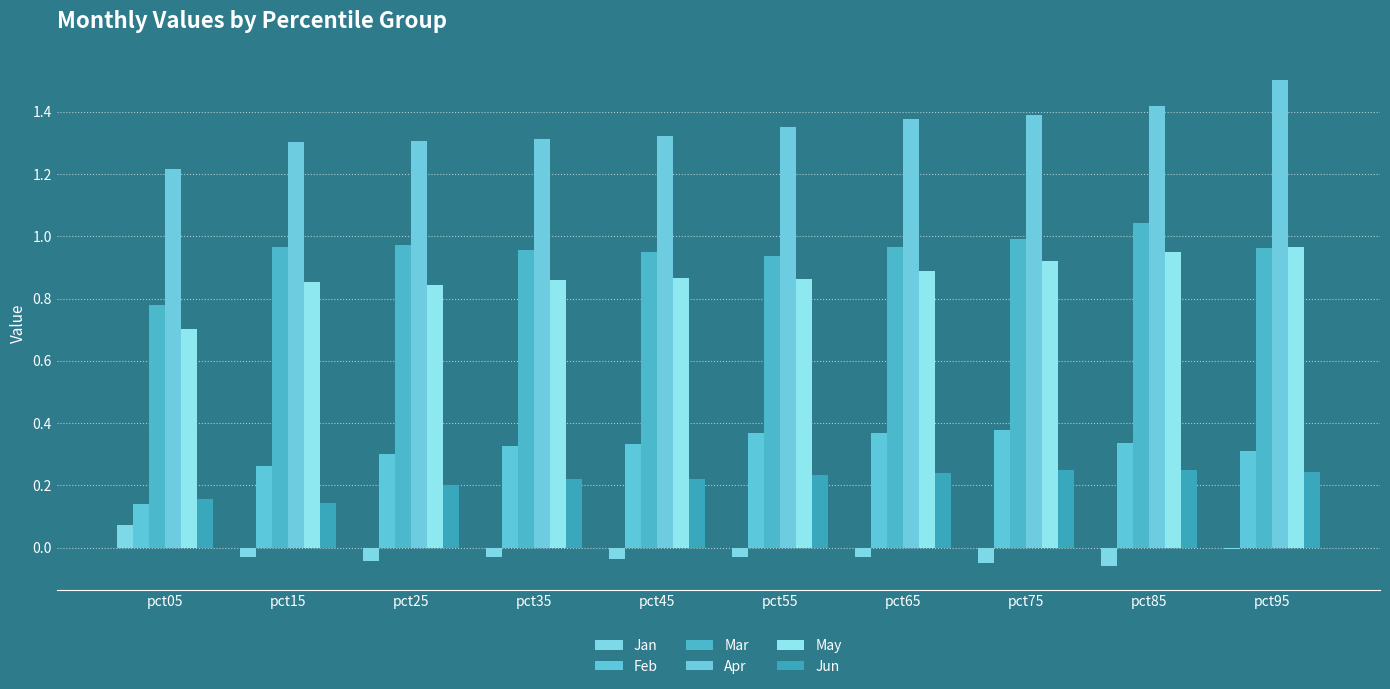

How many series are shown in this chart?

6